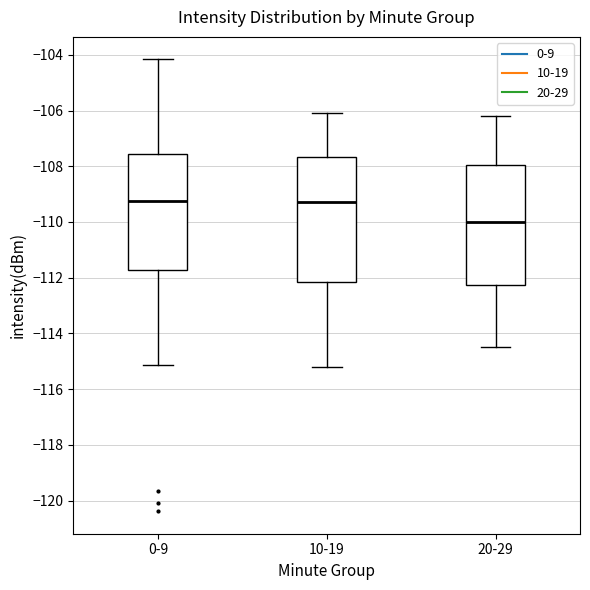

Where is the upper edge of the box for 10-19 on the y-axis? The values are not printed on the chart, so give them approximately, as read against the axis.

-107.6